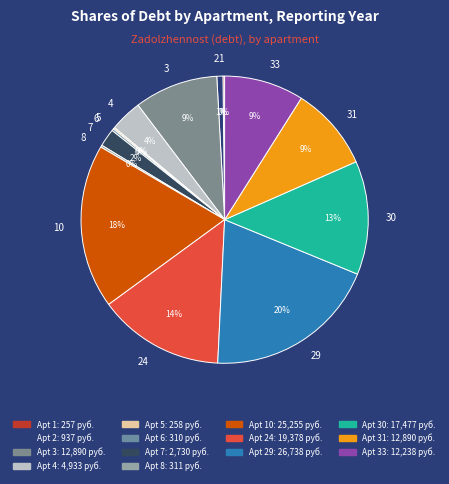

To the nearest percent, what is the average slice percentage?

7%